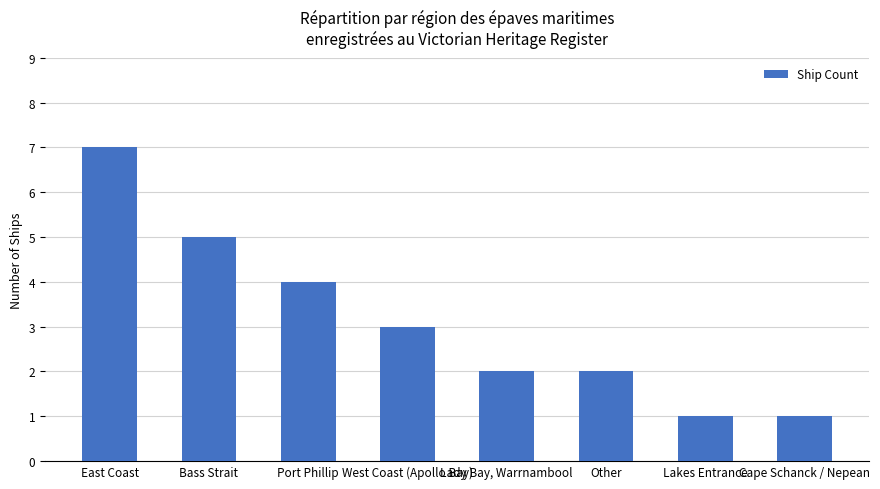

What is the difference between the values at West Coast (Apollo Bay) and Lakes Entrance?

2